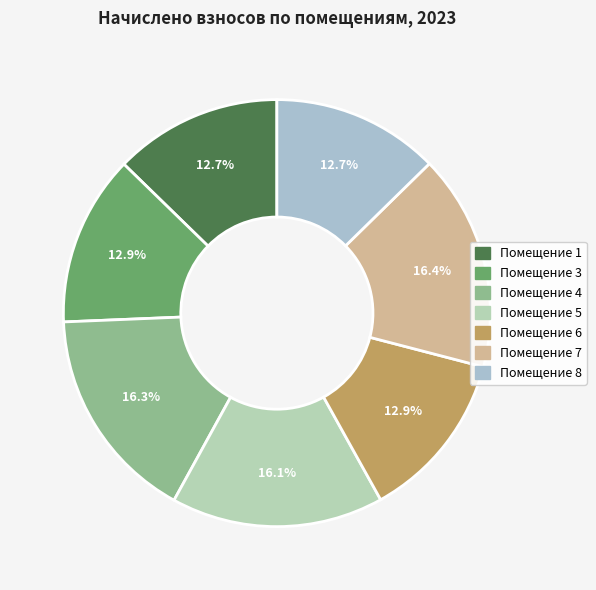

Rank the categories by value from highest to lowest.

7, 4, 5, 3, 6, 1, 8